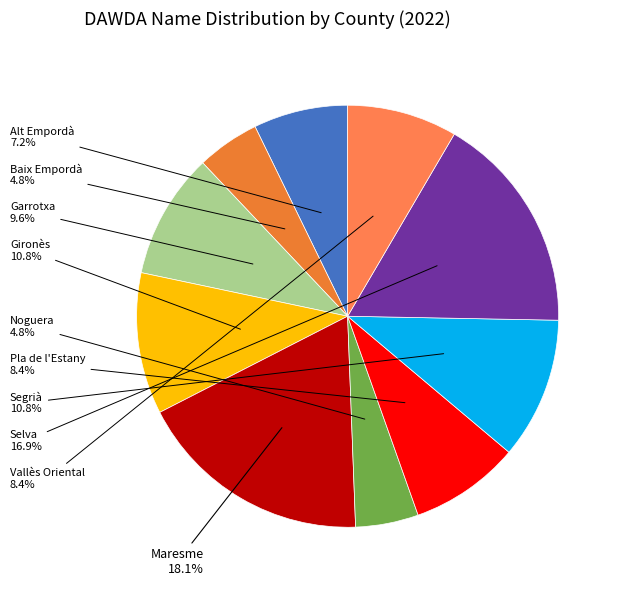

To the nearest percent, what is the average slice percentage?

10%